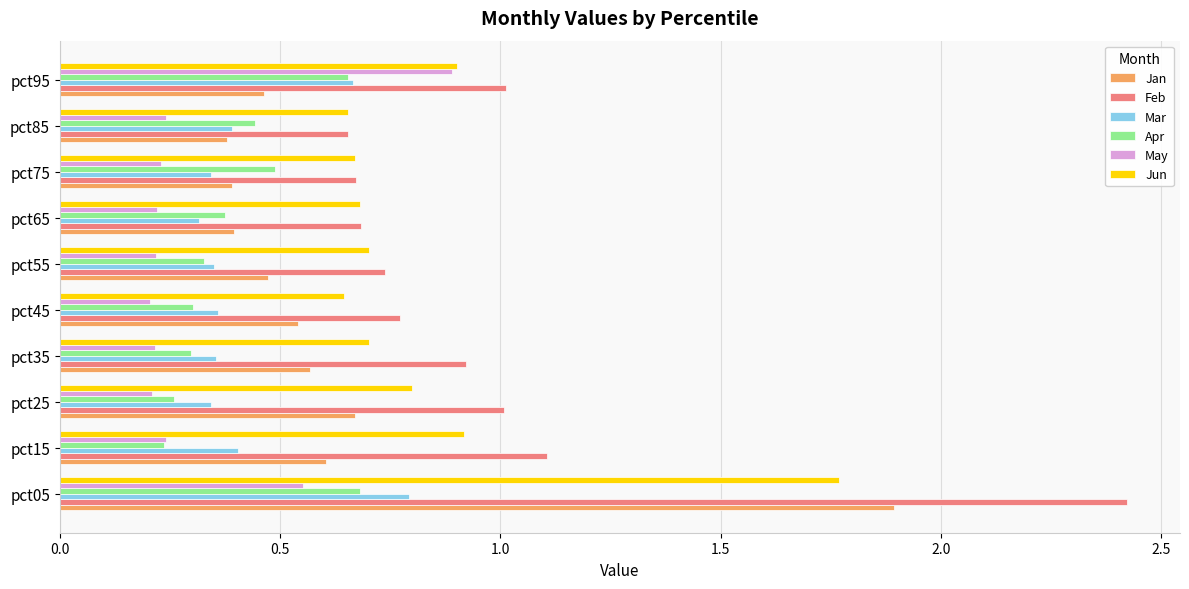

What are all the series names shown in the legend?

Jan, Feb, Mar, Apr, May, Jun